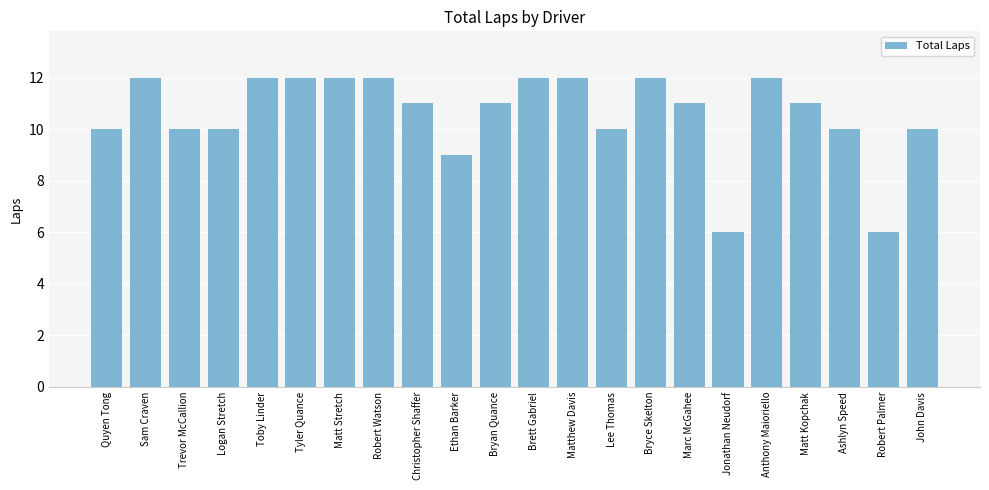

The value at Jonathan Neudorf is 2. True or false?

False